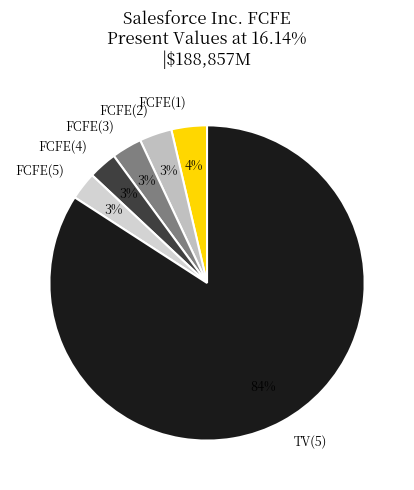

Approximately how many times larger is the value at FCFE(1) compared to FCFE(5)?

1.3